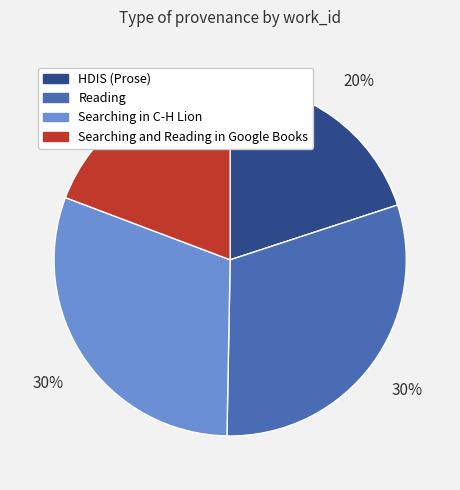

To the nearest percent, what percentage of the pie is HDIS (Prose)?

20%